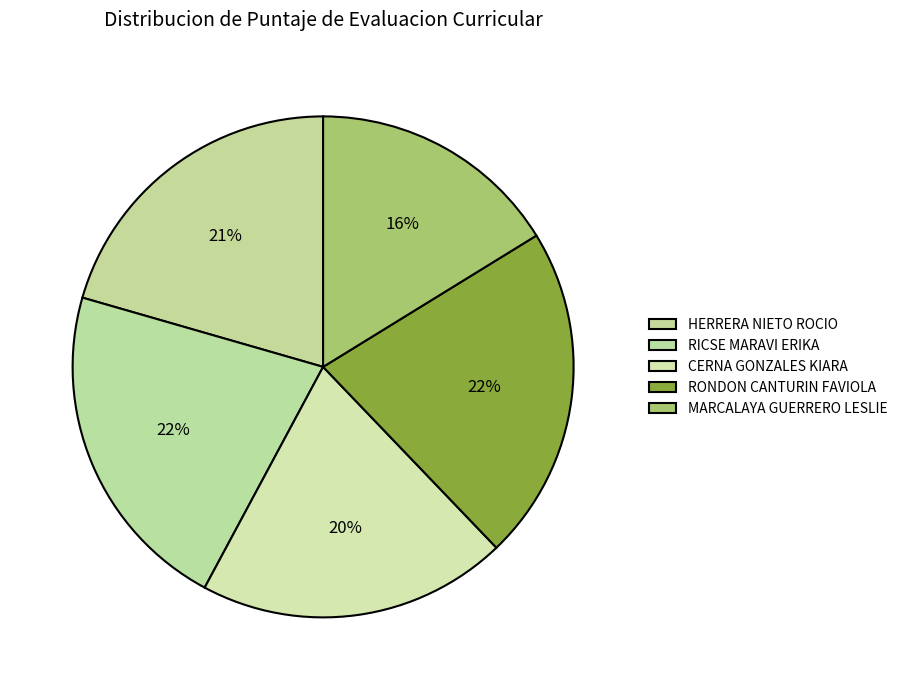

Count the number of slices in the pie.

5